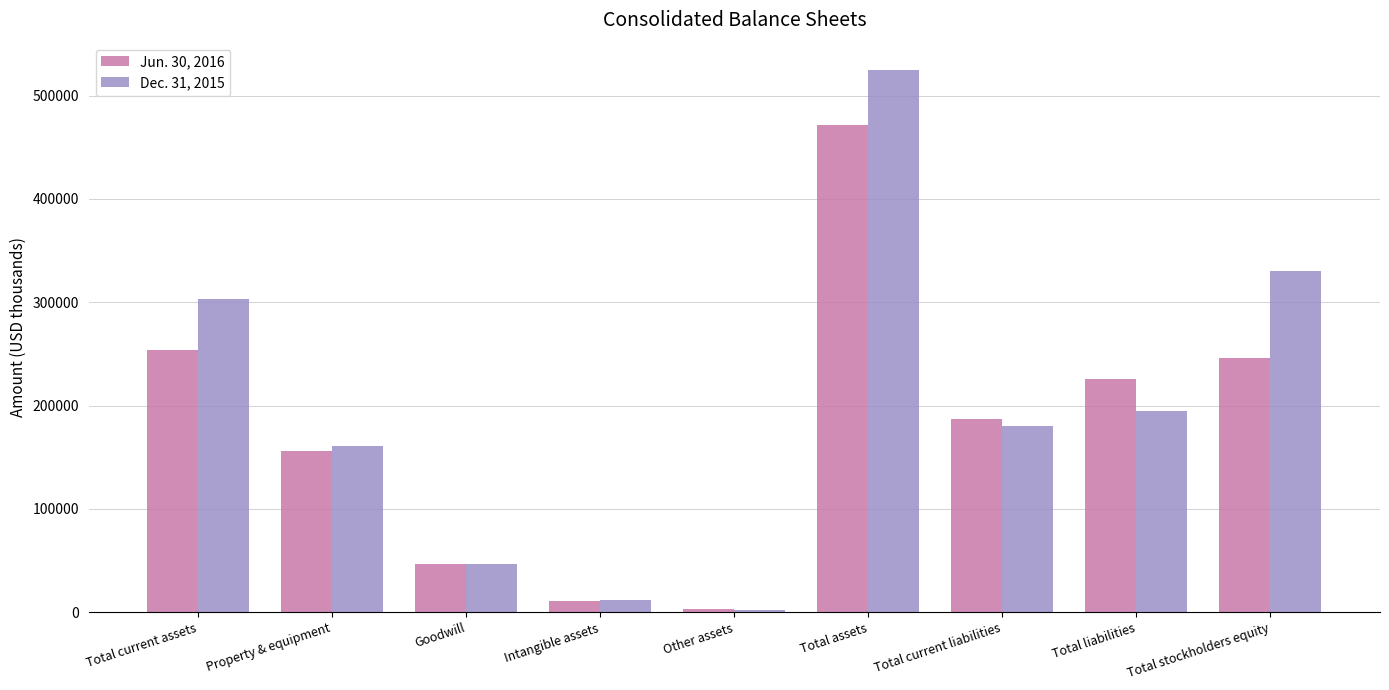

Does the chart contain stacked bars?

No